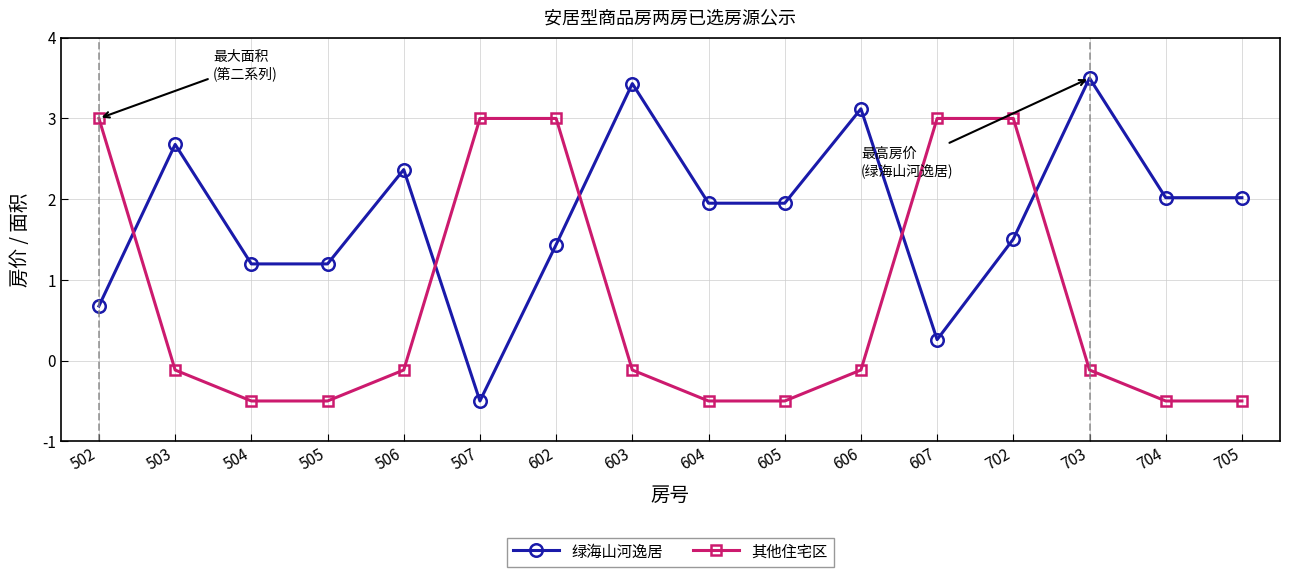

What is the approximate value of 其他住宅区 at 505?

-0.5